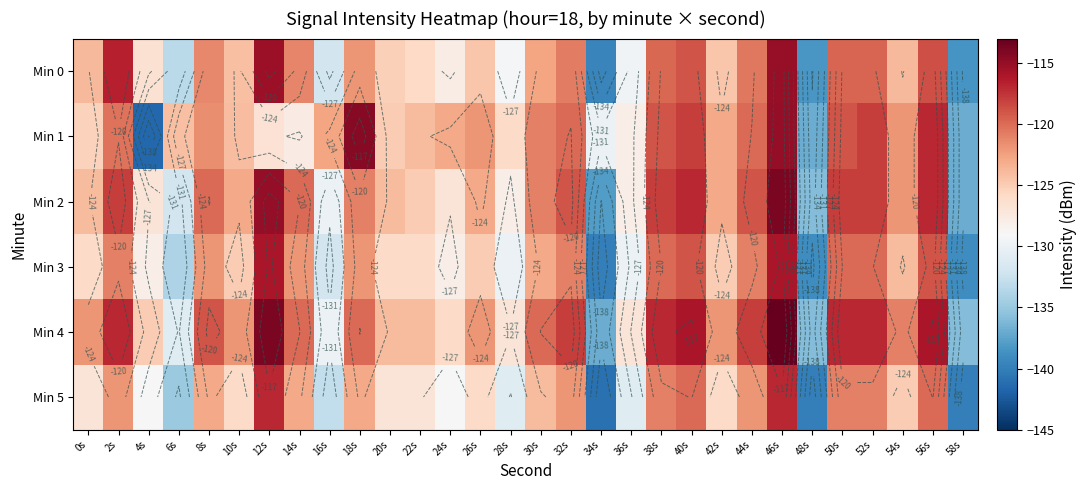

Which has a higher value, 8s or 54s?

8s